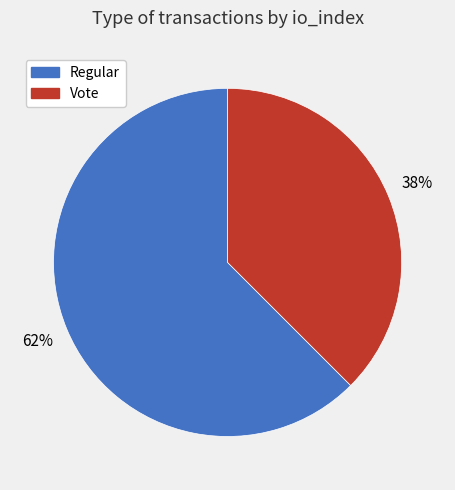

Between Vote and Regular, which is larger?

Regular